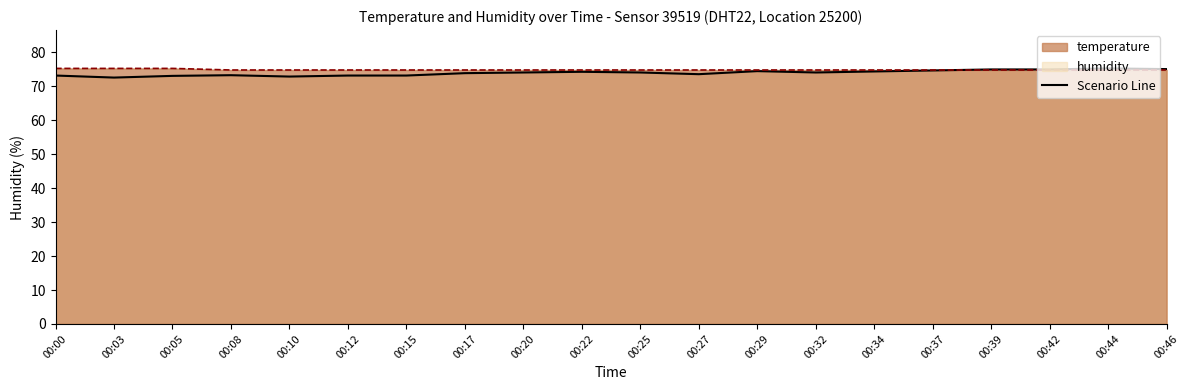

At which label does humidity reach its peak?

00:44